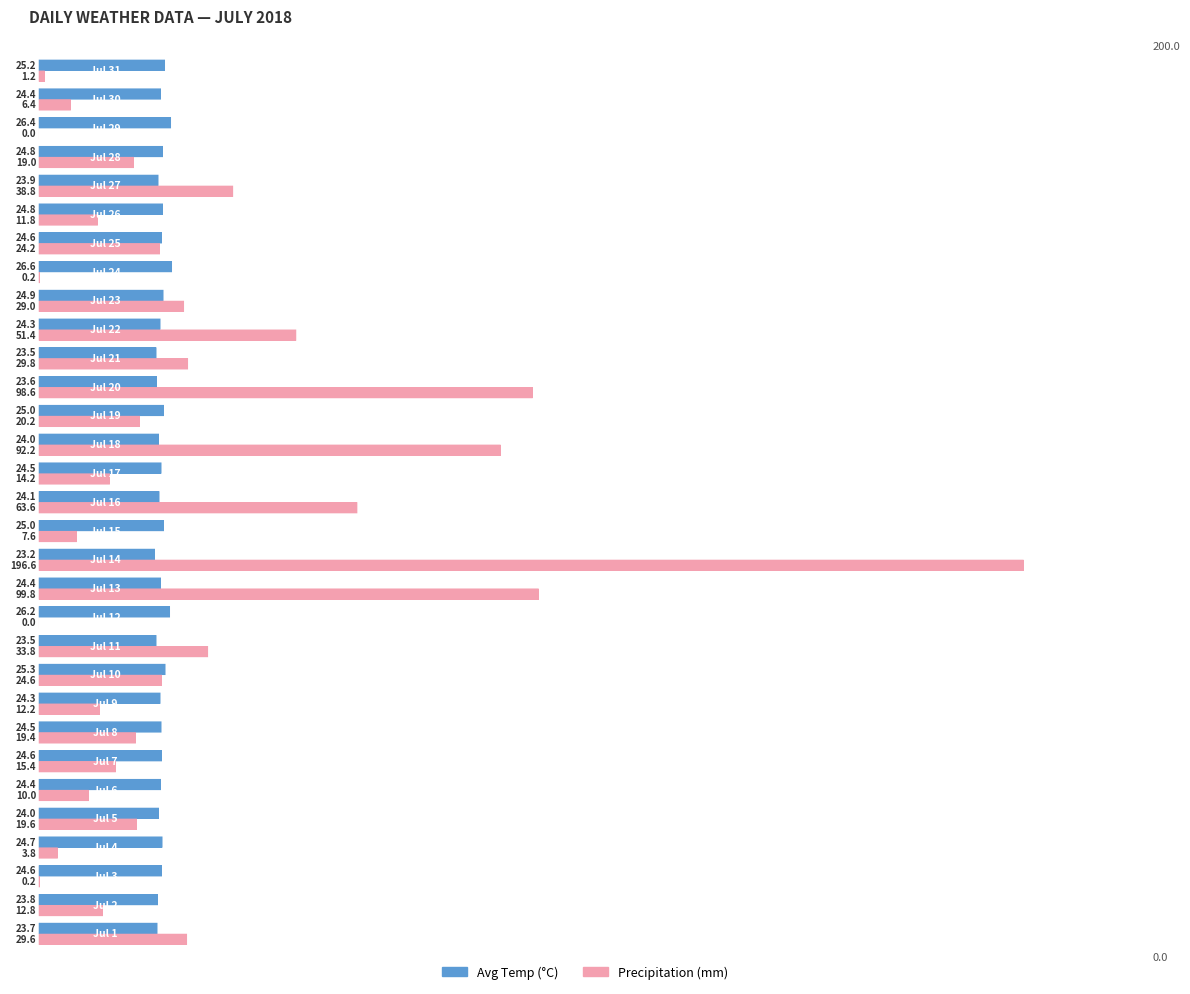

What is the sum of all Avg Temp (°C) values?

760.8